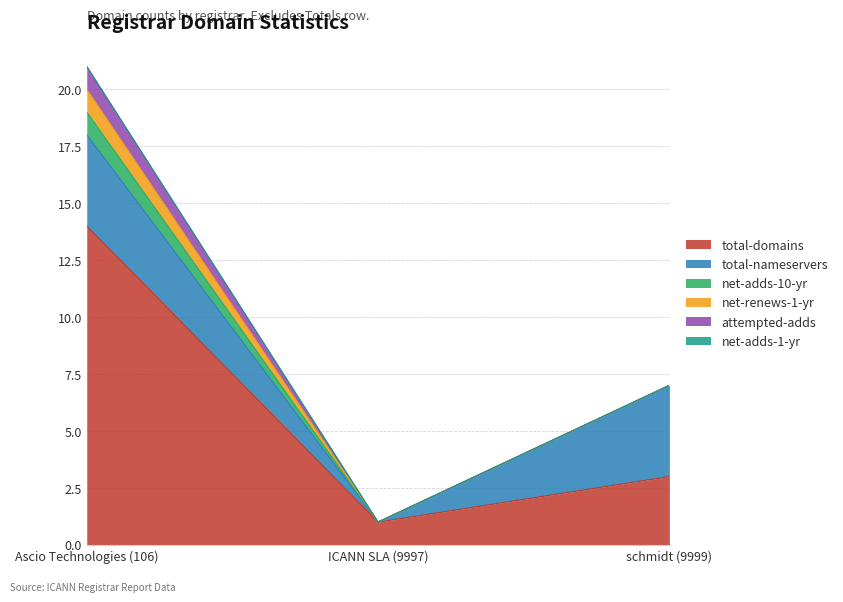

The value of net-renews-1-yr at Ascio Technologies (106) is 1. True or false?

True